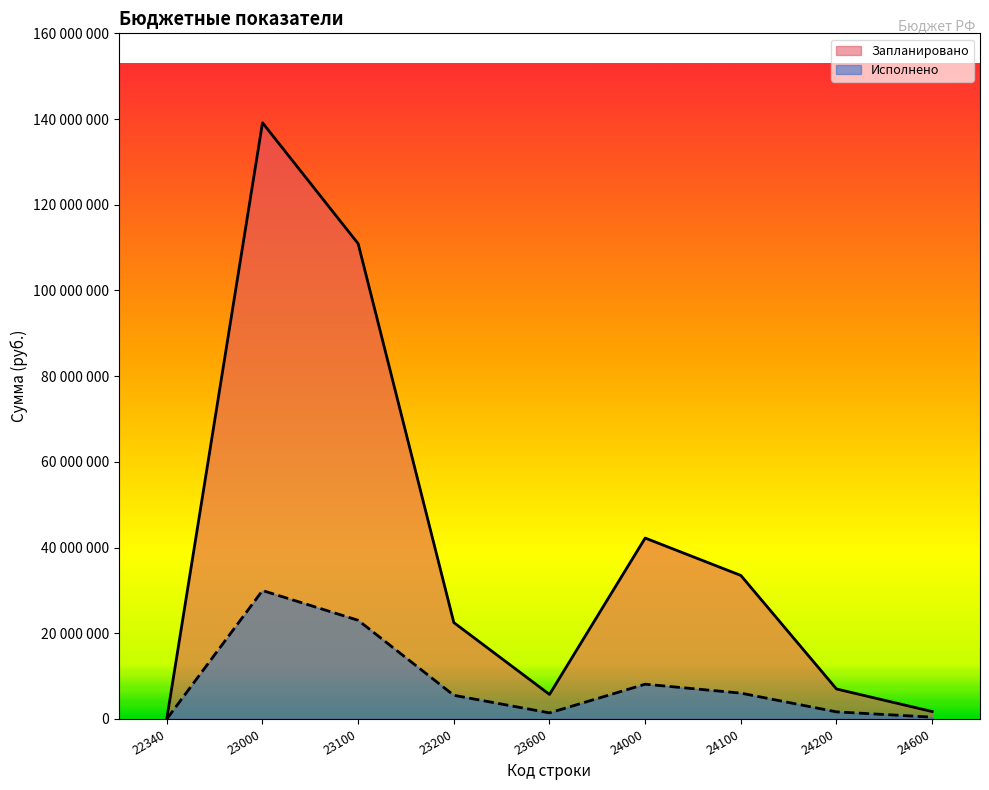

What is the value of the Исполнено point at the 8th from the left?

1656196.4